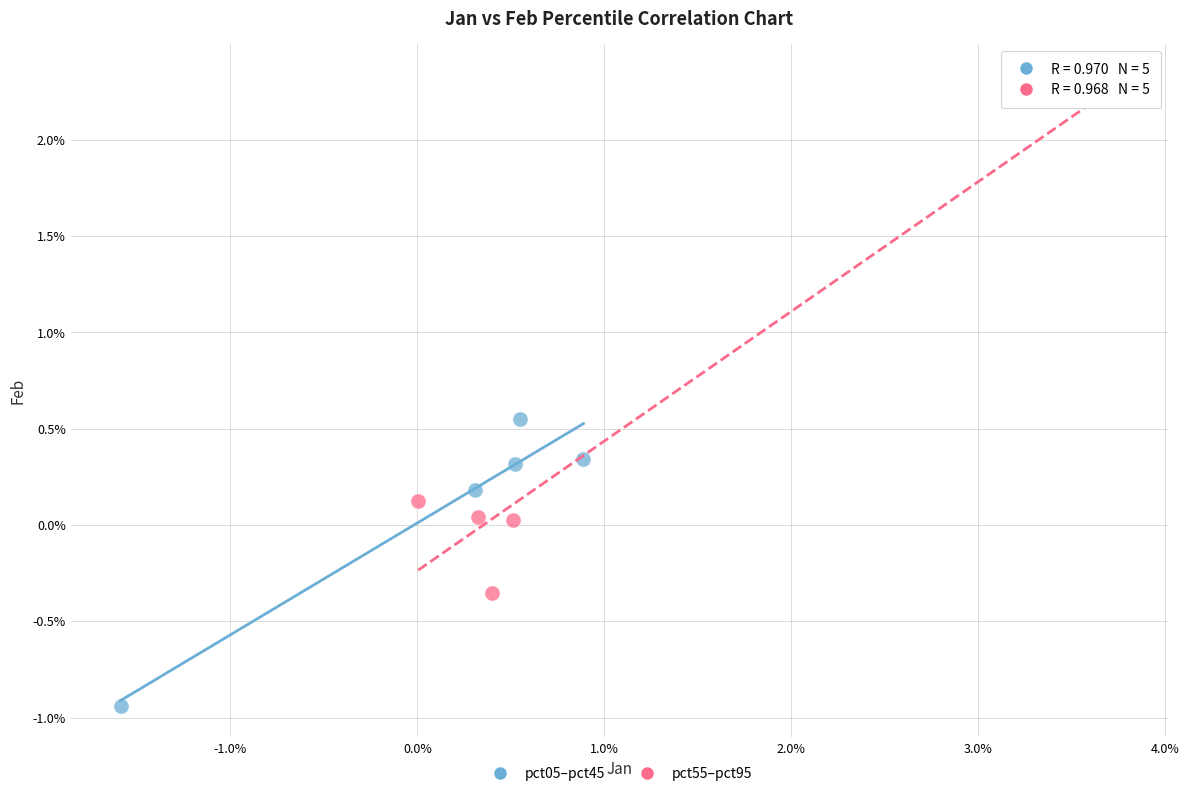

What are all the series names shown in the legend?

pct05–pct45, pct55–pct95